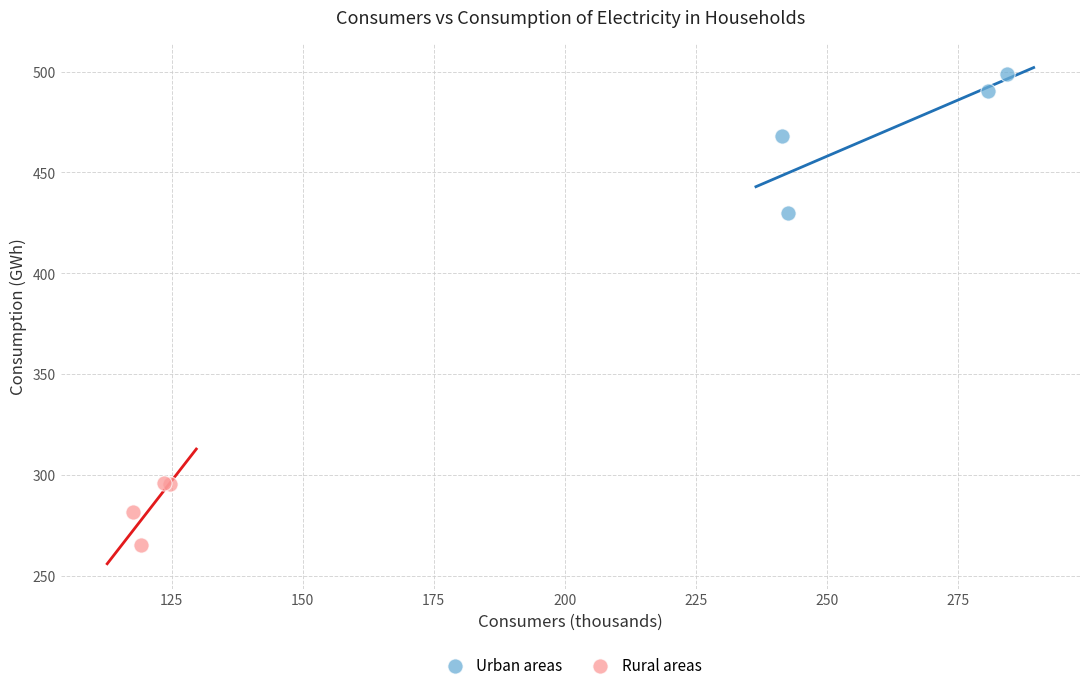

Which series contains the highest Y value?

Urban areas